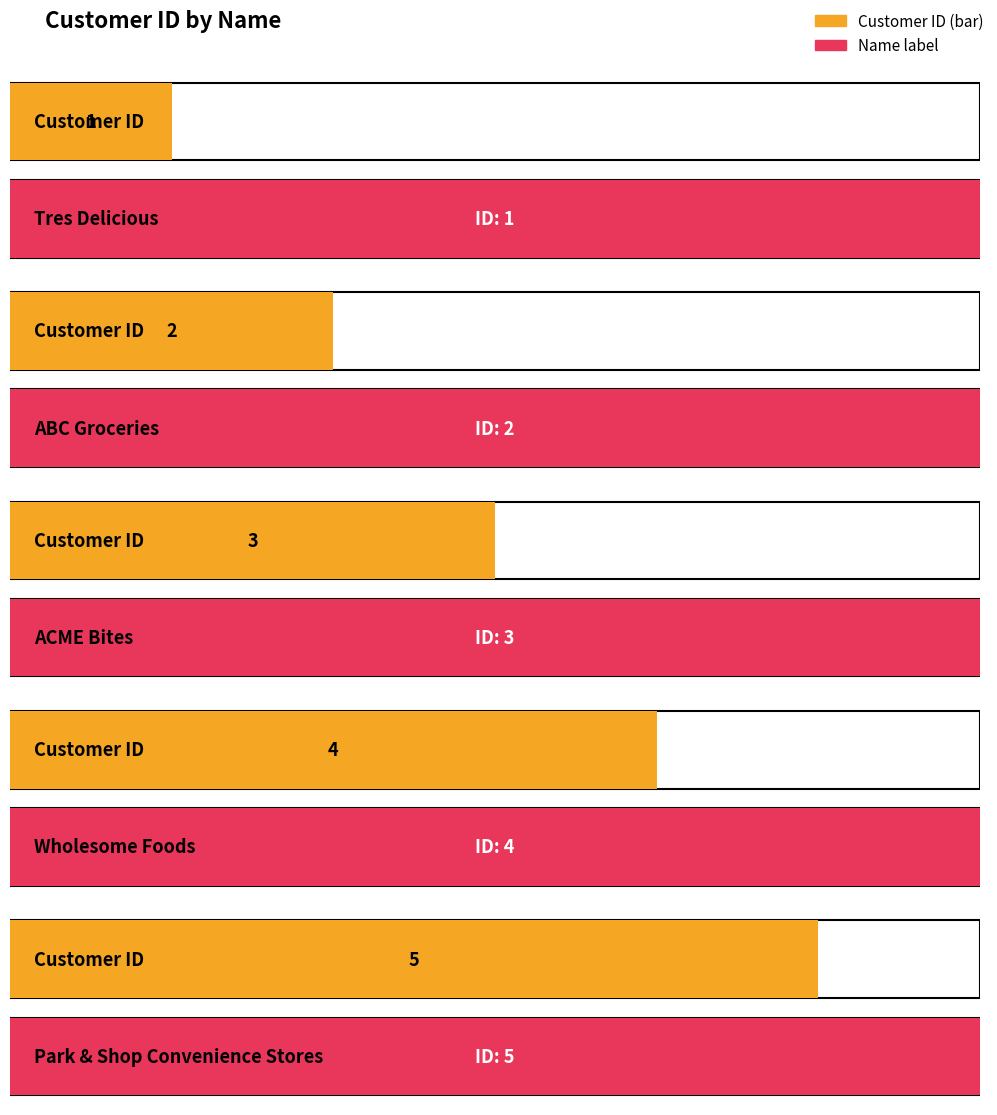

What is the value of the 2nd bar from the left?

2